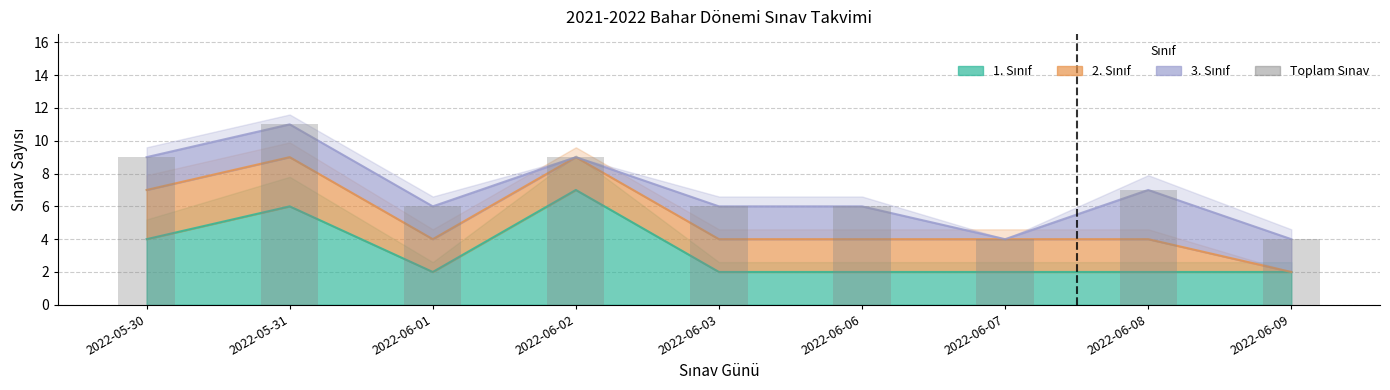

Which label corresponds to the largest value in the chart?

2022-05-31